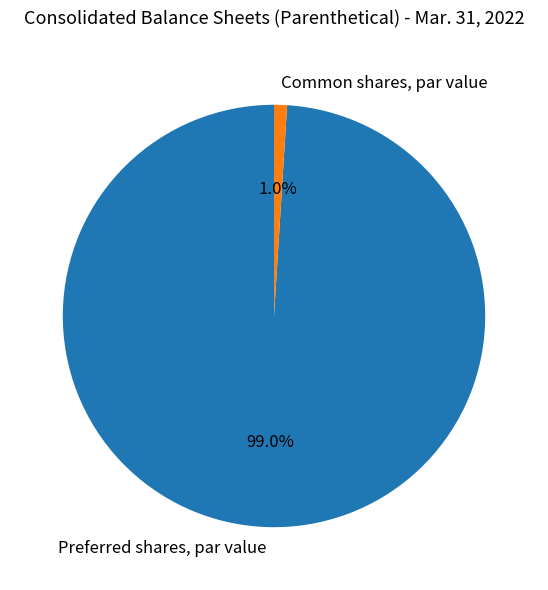

To the nearest percent, what portion does Preferred shares, par value represent?

99%